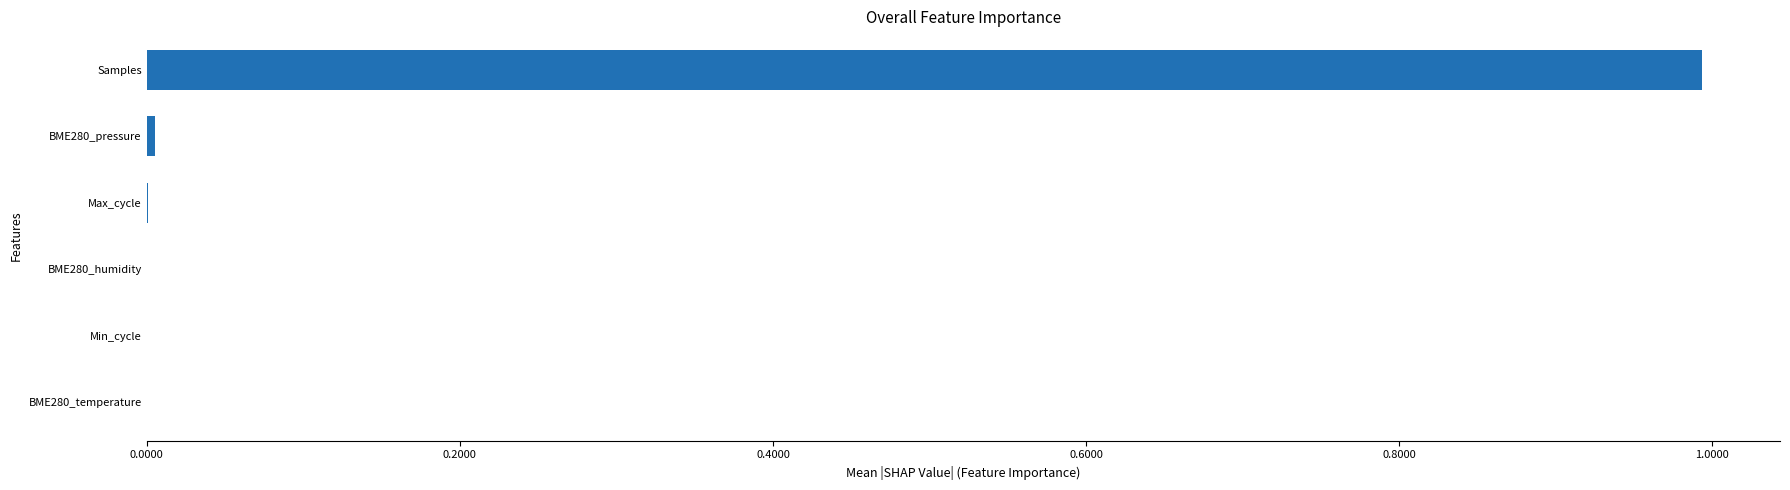

How many distinct data groups are displayed?

1